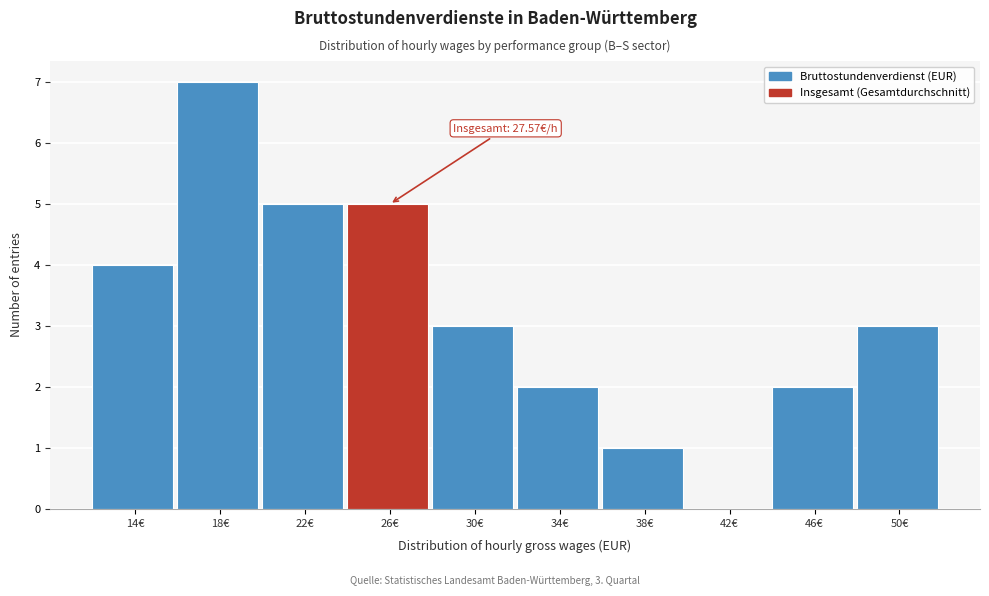

Reading right to left, list all the values displayed in this chart.

50€=3	46€=2	42€=0	38€=1	34€=2	30€=3	26€=5	22€=5	18€=7	14€=4